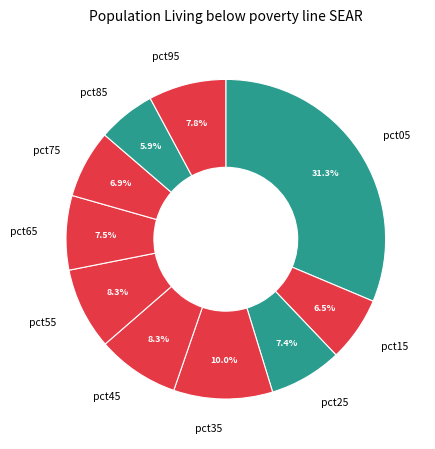

Between pct15 and pct85, which is larger?

pct15